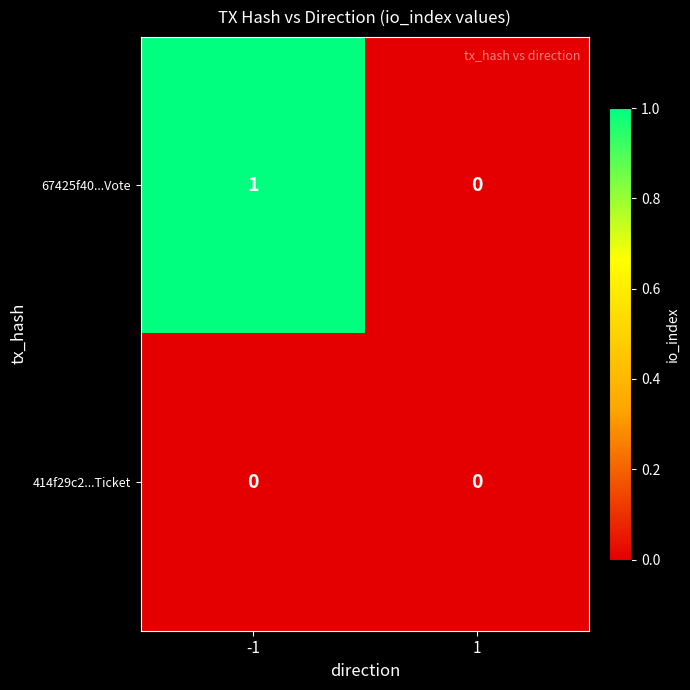

List the series in order of their overall mean, lowest first.

414f29c2...Ticket, 67425f40...Vote